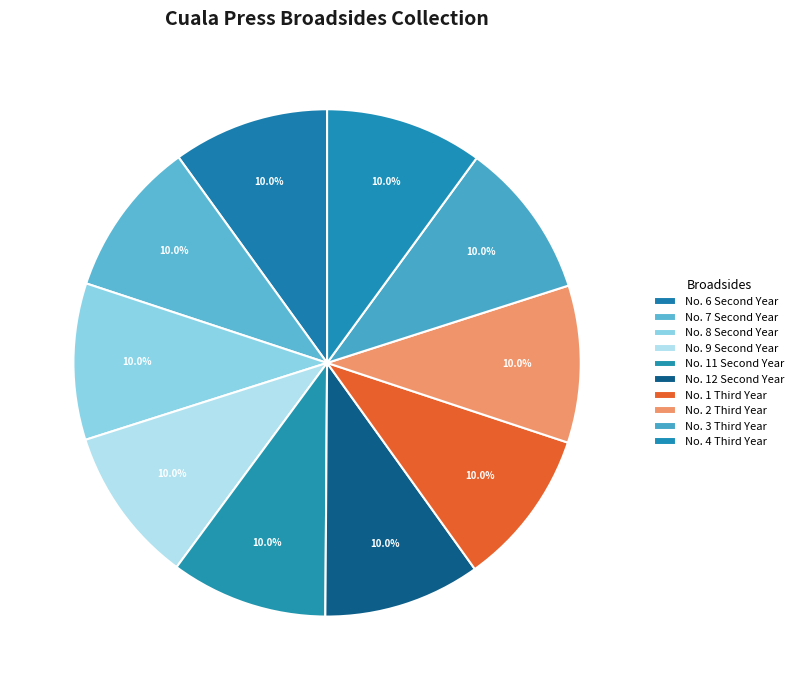

Which slice is the largest?

No. 4 Third Year